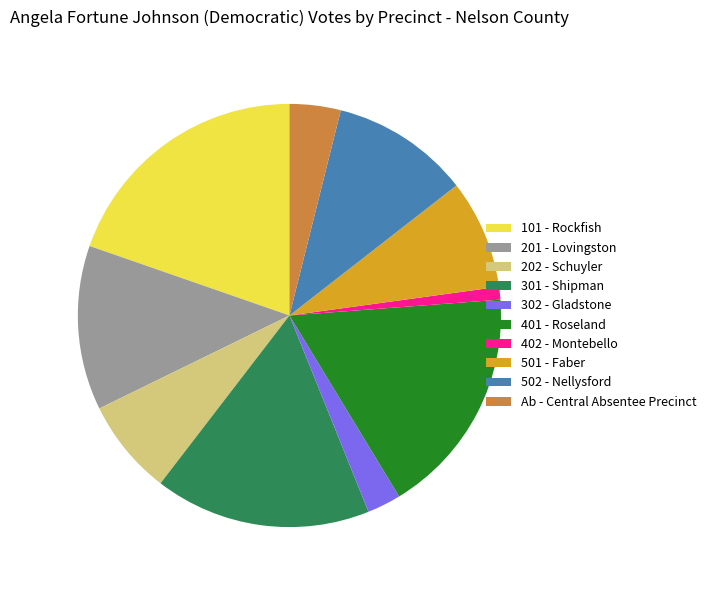

Is it true that Ab - Central Absentee Precinct is 4% of the pie?

True